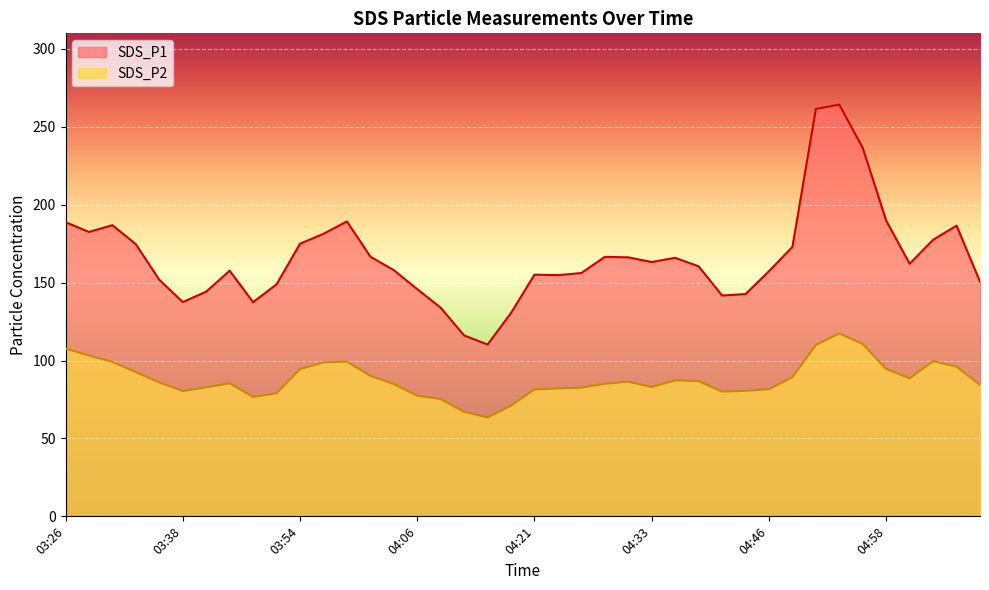

Count the number of data series in this chart.

2